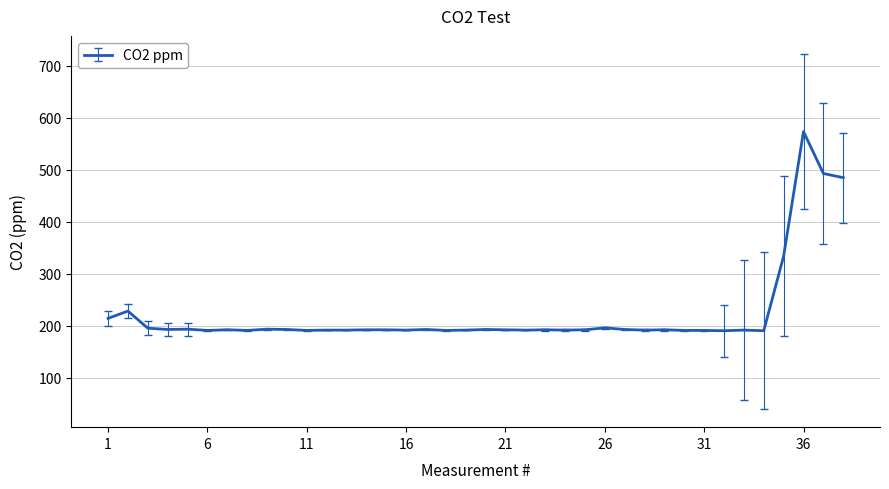

What is the difference between the maximum and minimum values?

382.8